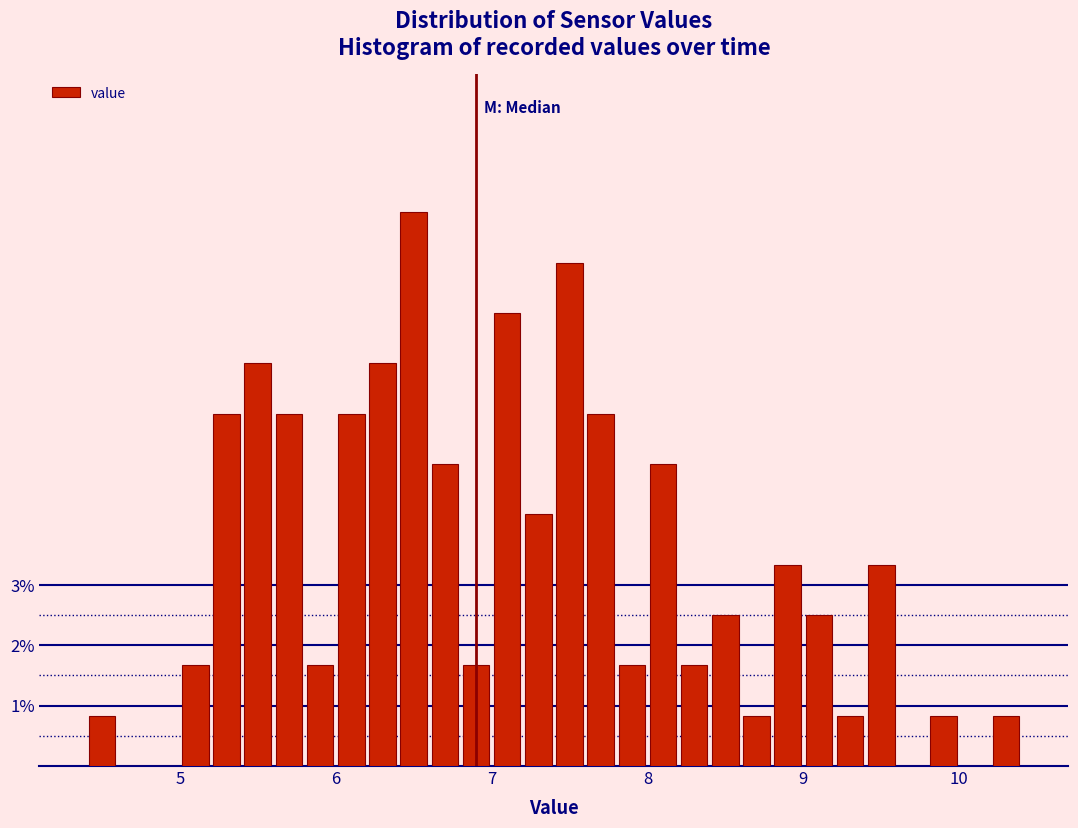

Around what value on the x-axis is the tallest bar? Give the approximate position of its centre, as read against the axis.

6.5